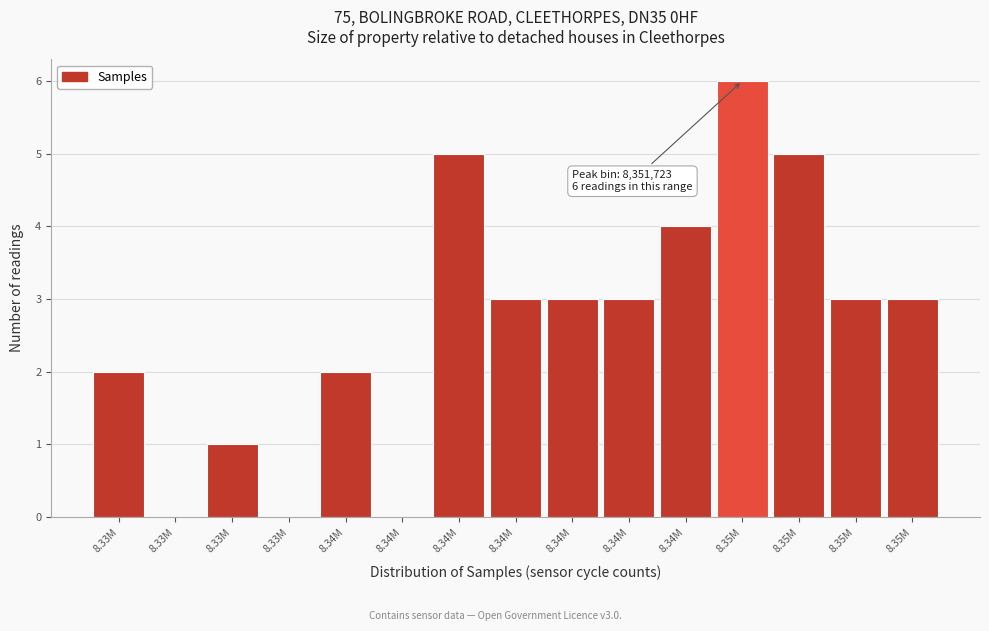

Count the number of categories in the chart.

15